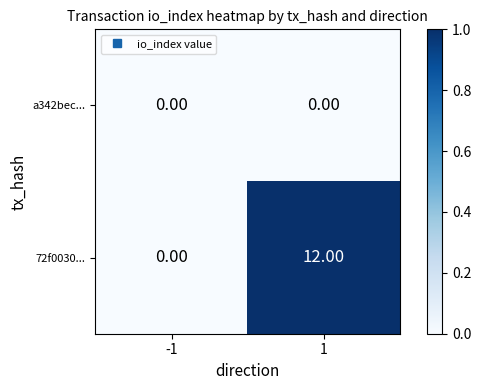

Which series has the largest range (max minus min)?

72f0030...